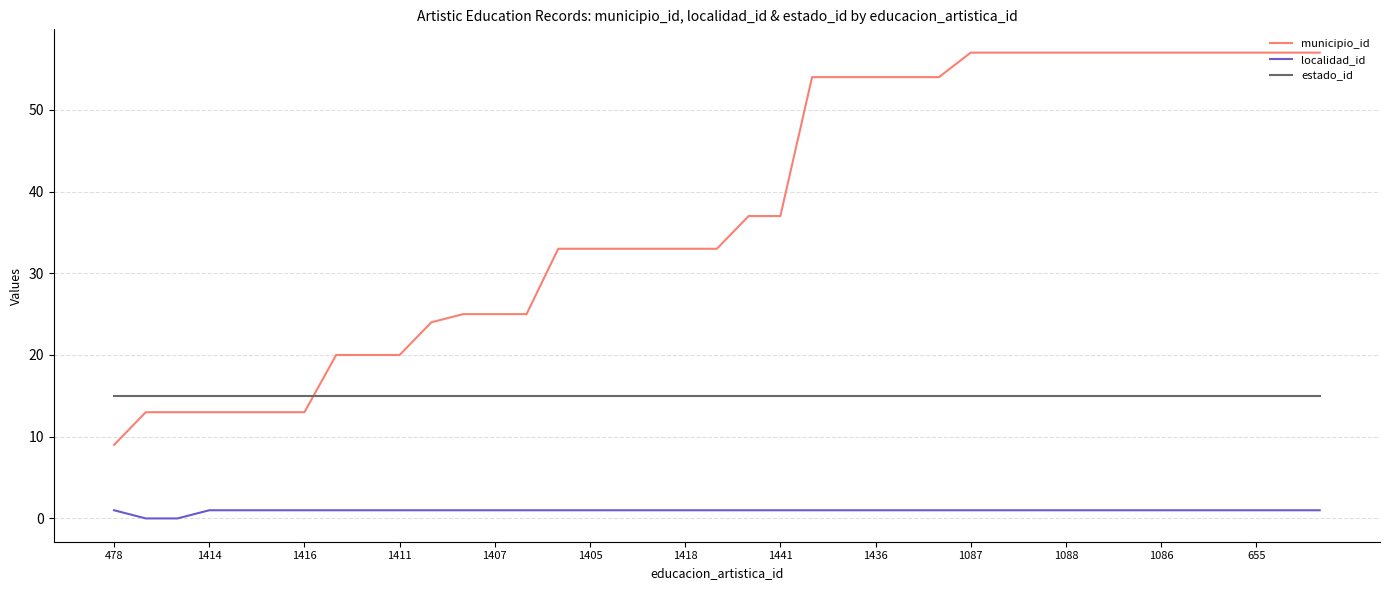

What is the lowest value of the municipio_id series?

9